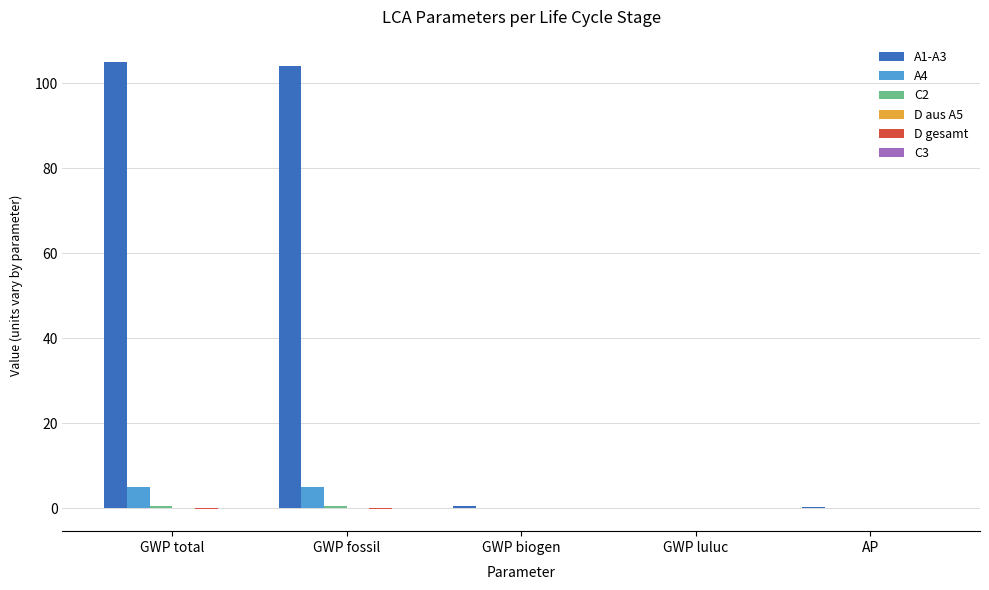

Is the value of A1-A3 at GWP luluc greater than the value of A4 at GWP total?

No